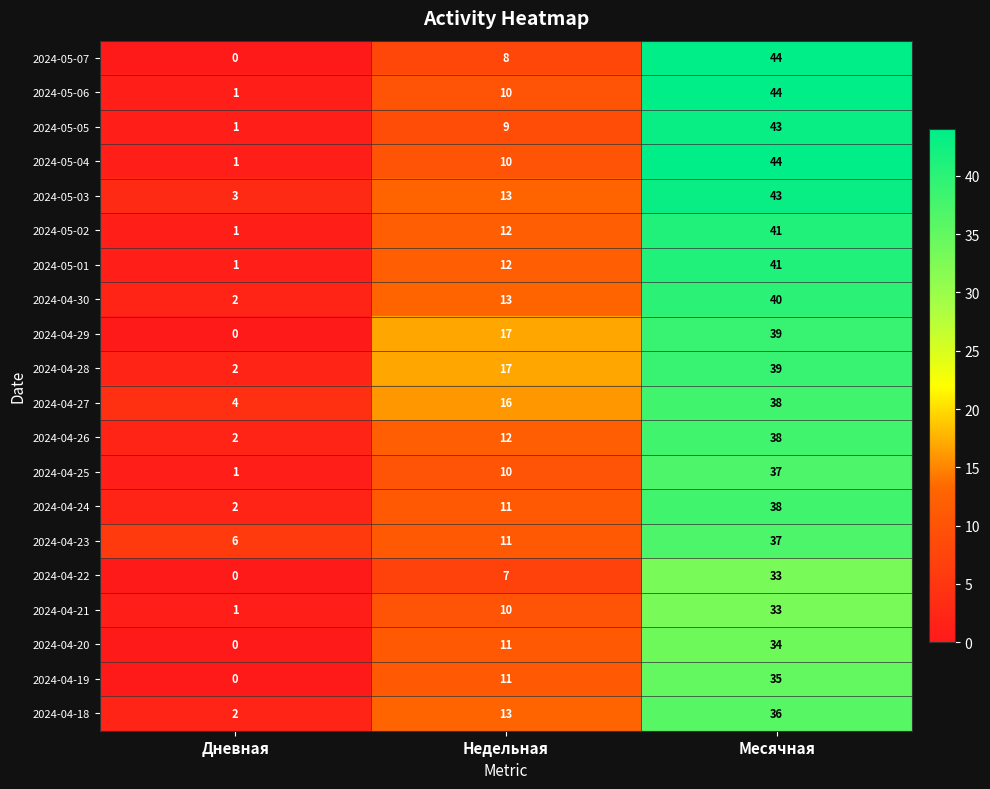

At which category is the sum across all series the highest?

Месячная